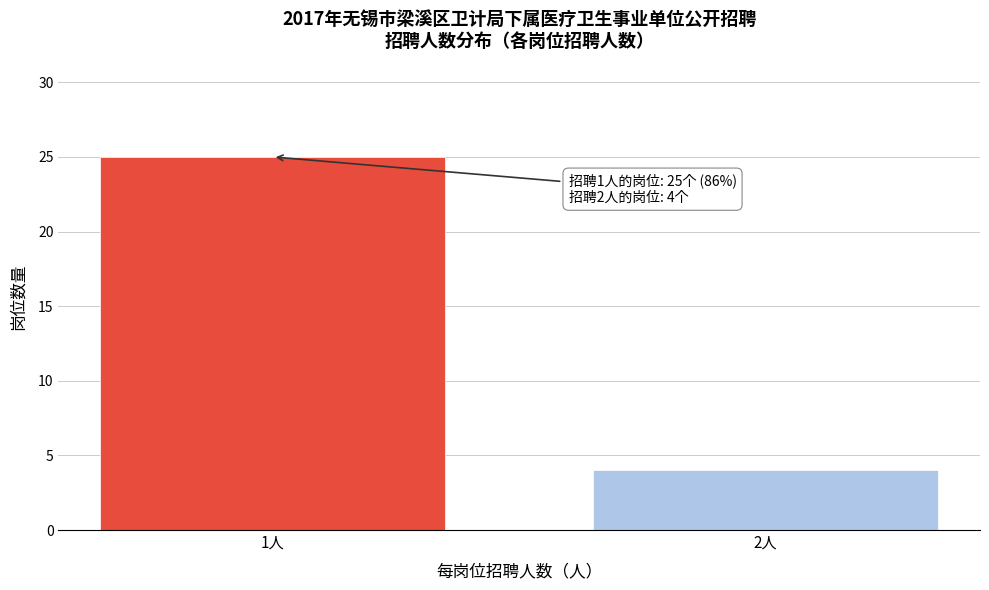

Reading right to left, list all the values displayed in this chart.

4	25